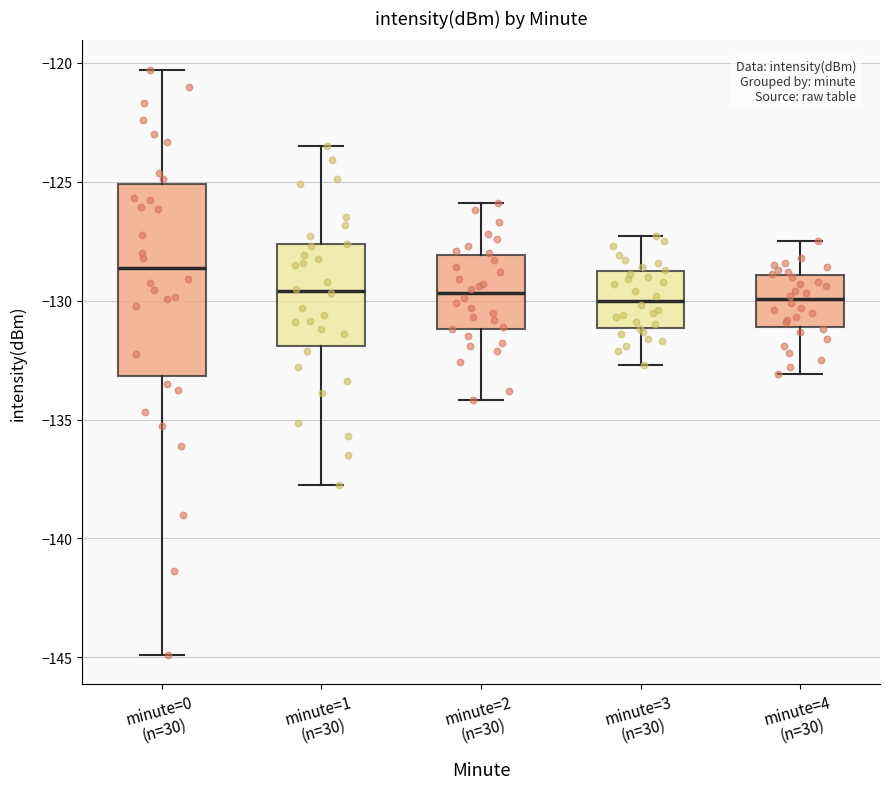

Where does the upper whisker of the box for minute=4 (n=30) end on the y-axis? The values are not printed on the chart, so give them approximately, as read against the axis.

-127.5